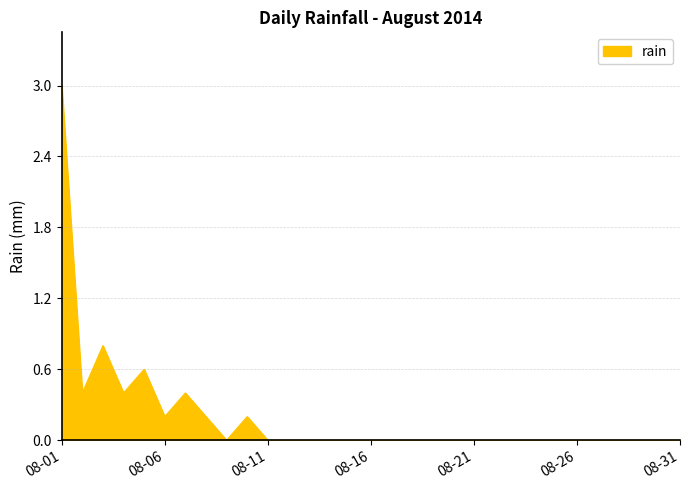

Reading right to left, what are all the values shown in this chart?

0.0	0.0	0.0	0.0	0.0	0.0	0.0	0.0	0.0	0.0	0.0	0.0	0.0	0.0	0.0	0.0	0.0	0.0	0.0	0.0	0.0	0.2	0.0	0.2	0.4	0.2	0.6	0.4	0.8	0.4	3.0